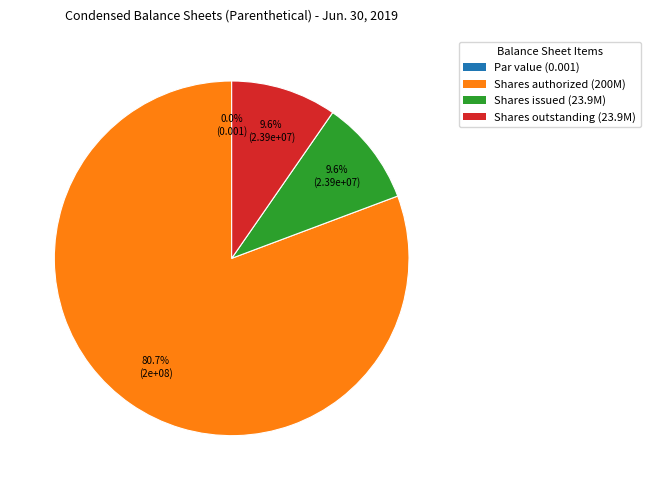

How many segments does this pie chart have?

4